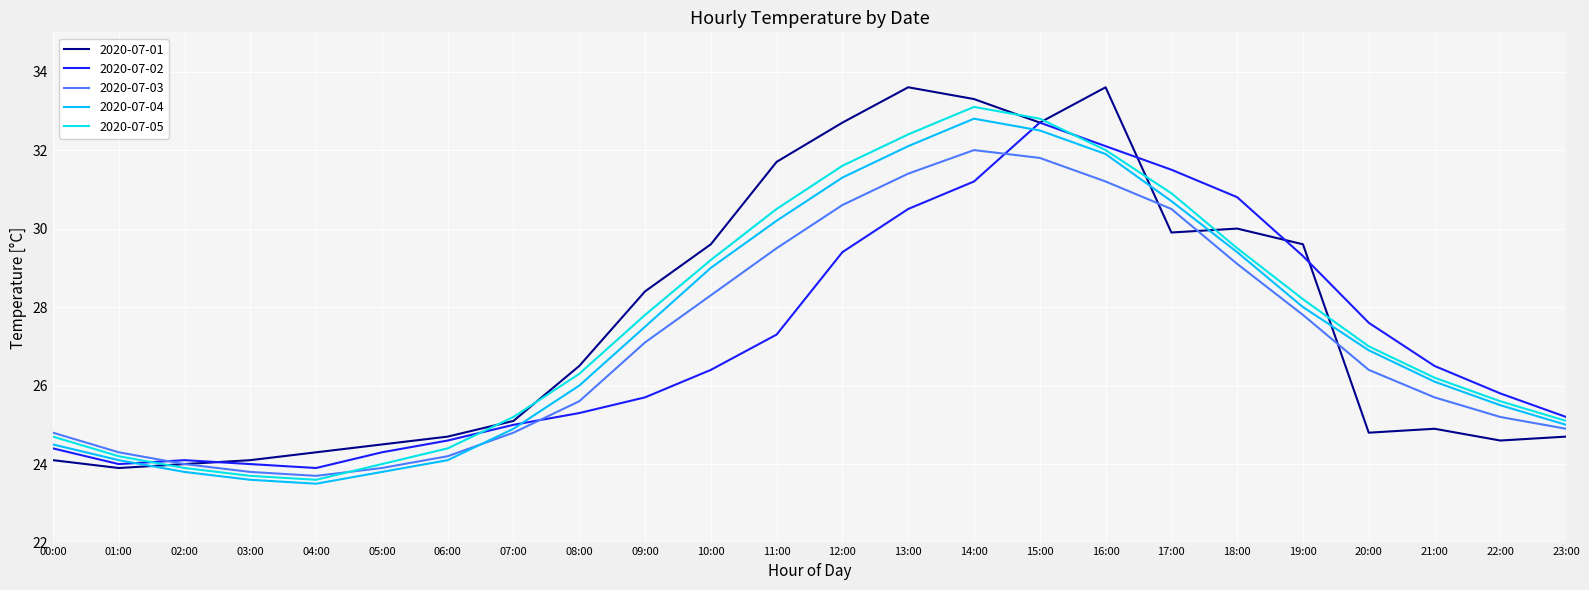

How many interior local peaks does the 2020-07-03 series have?

1